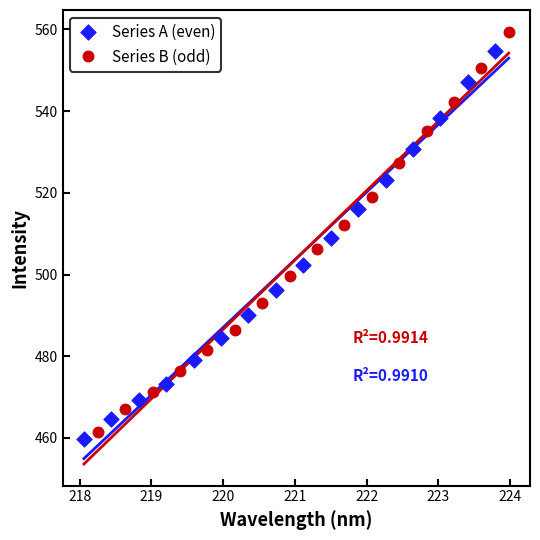

Which series has the widest spread of Y values?

Series B (odd)